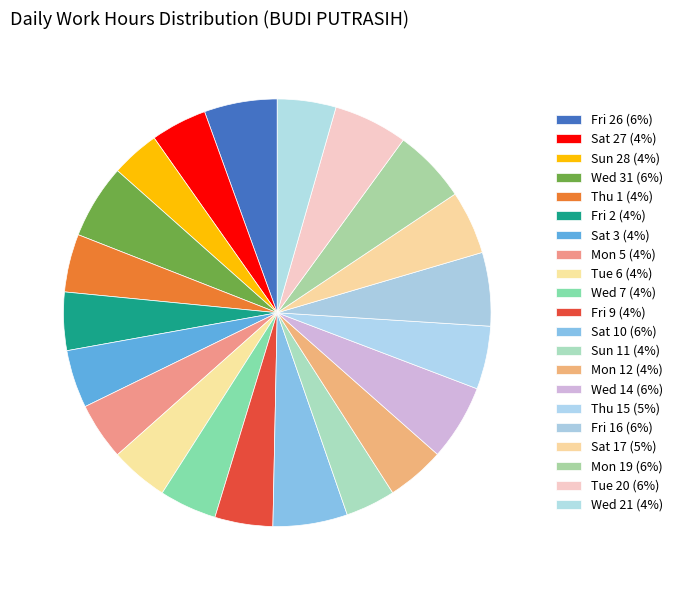

Which slice is the largest?

Wed 14